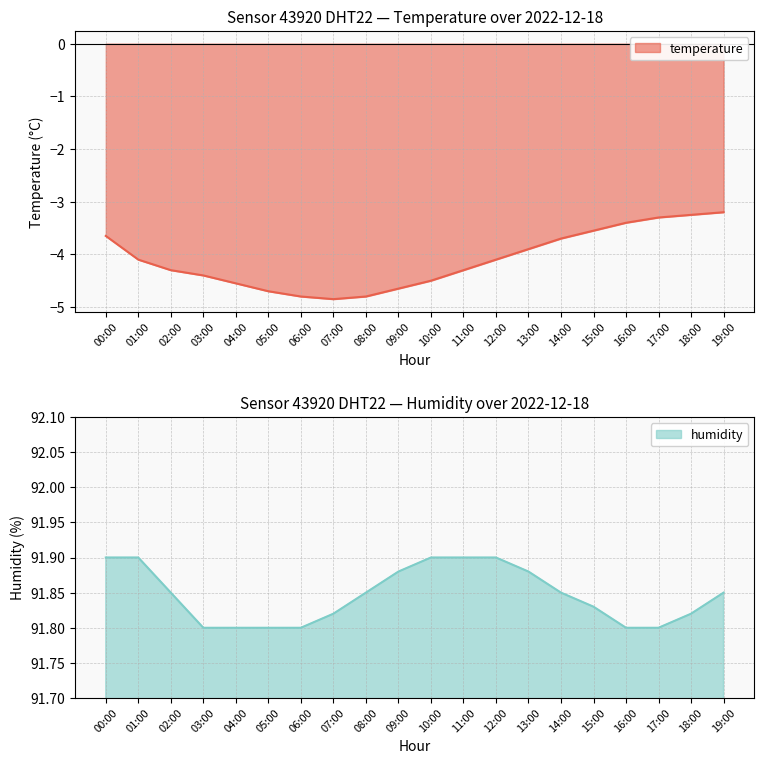

Where does the temperature series first go above -4?

00:00